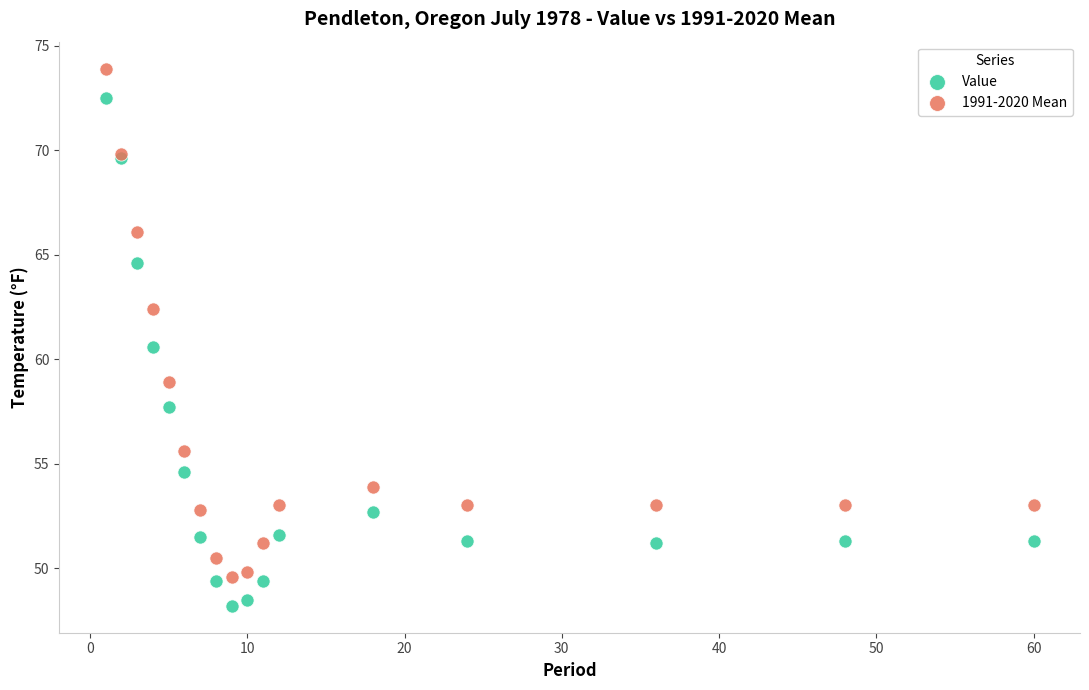

Which series contains the lowest Y value?

Value